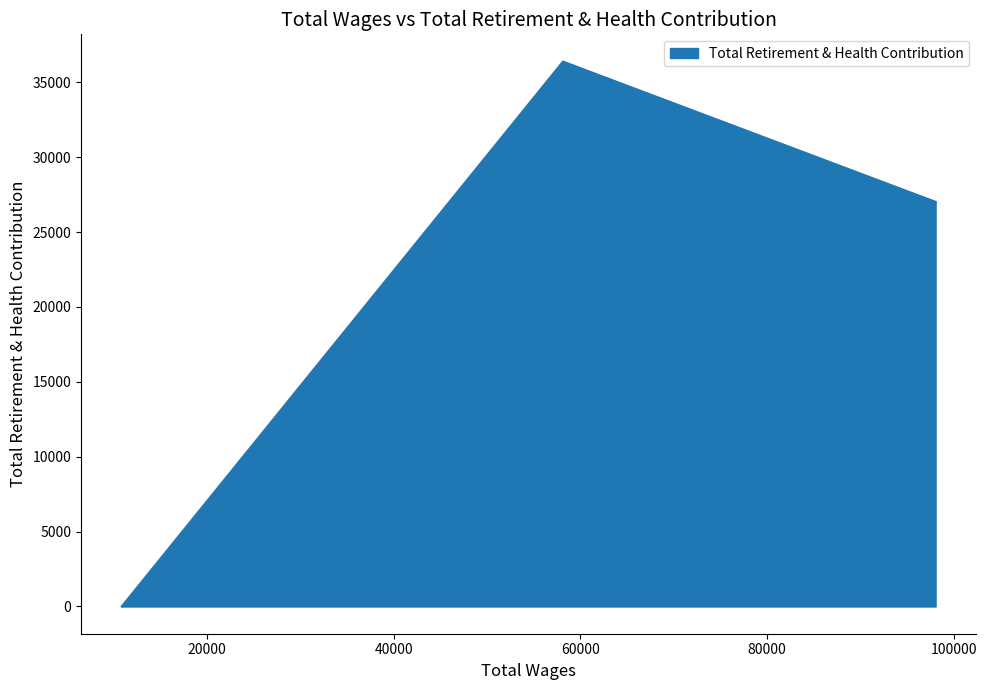

What is the sum of all values?

63390